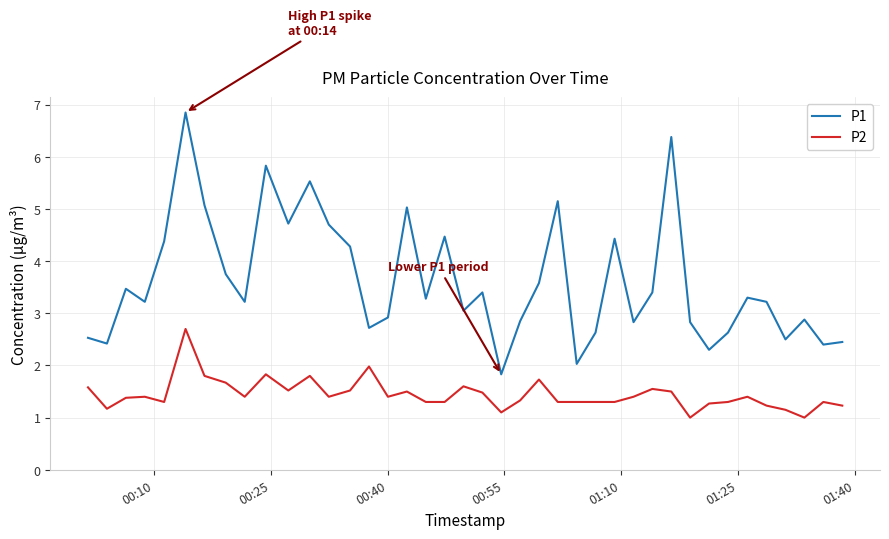

What is the difference between the maximum and minimum values in the P2 series?

1.7